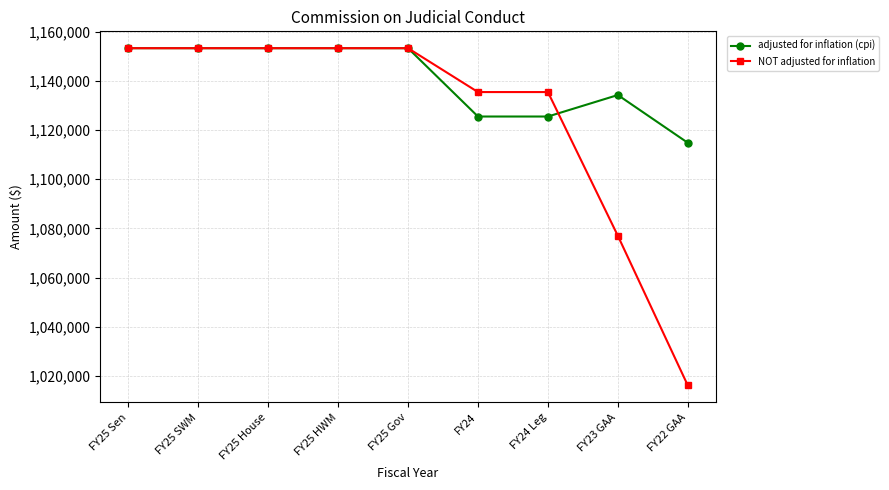

True or false: NOT adjusted for inflation has a value of 1417355 at FY22 GAA.

False